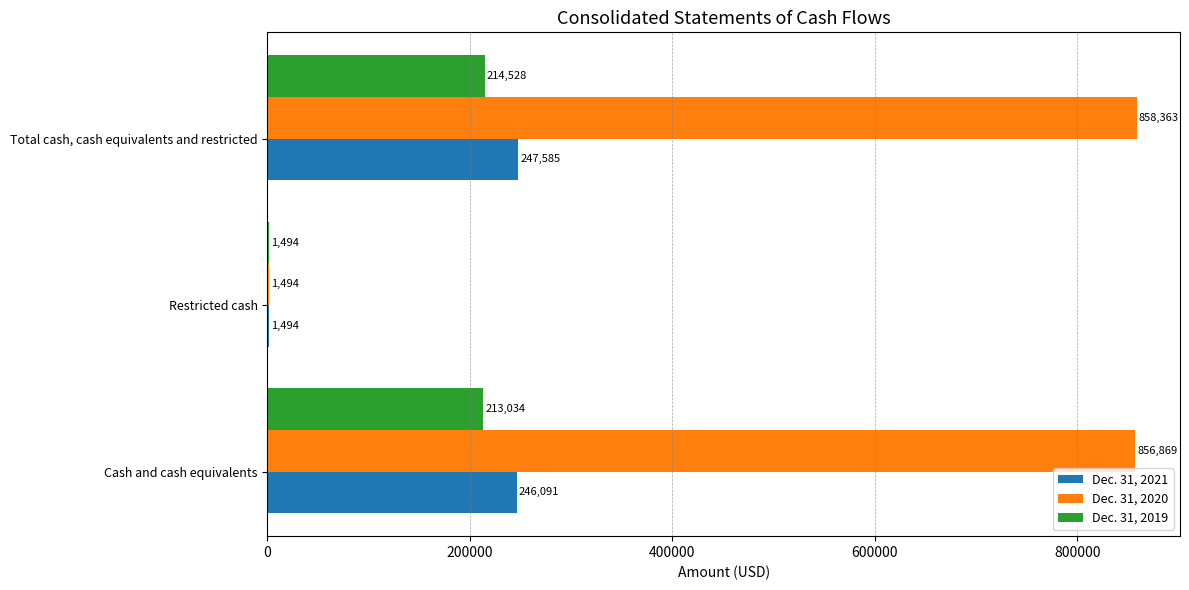

True or false: Dec. 31, 2019 has a value of 1494 at Restricted cash.

True